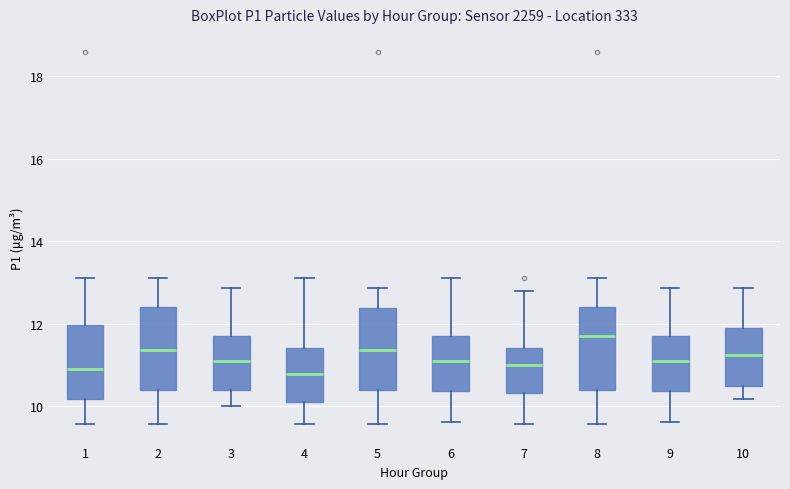

Where does the lower whisker of the box at x = 10 end on the y-axis? The values are not printed on the chart, so give them approximately, as read against the axis.

10.2